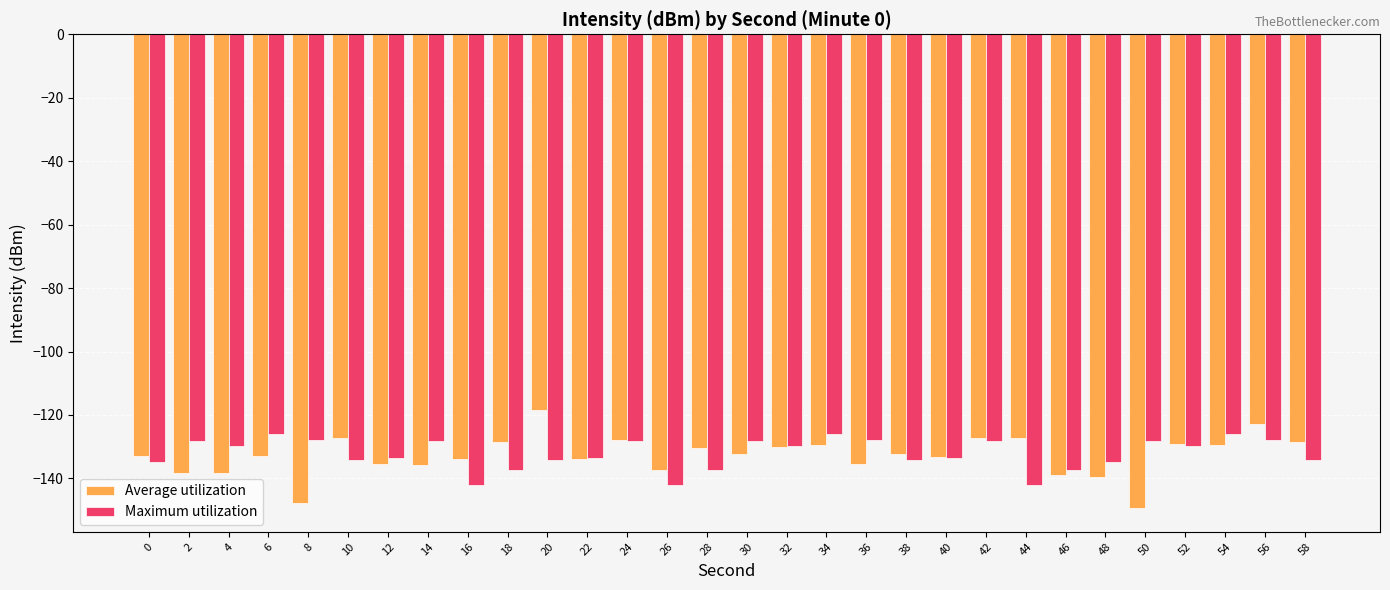

The value of Average utilization at 34 is -129.5. True or false?

True